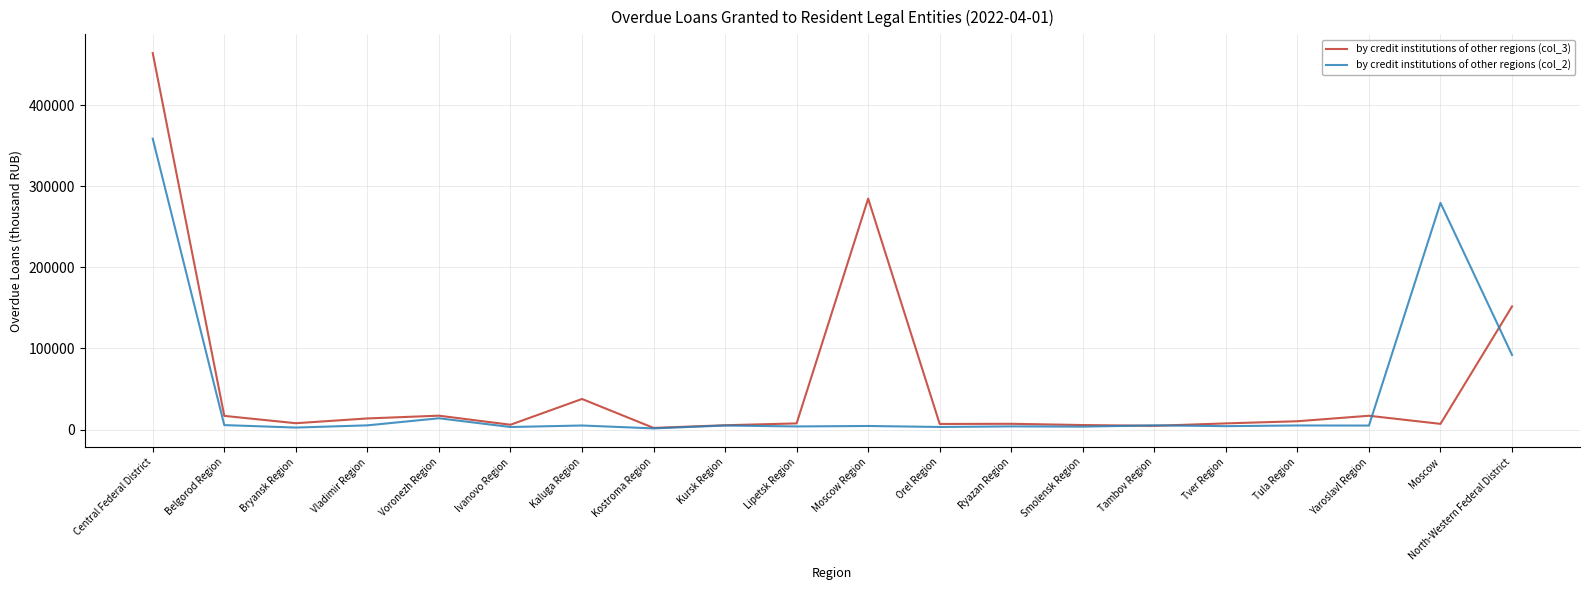

What is the greatest value displayed?

464553